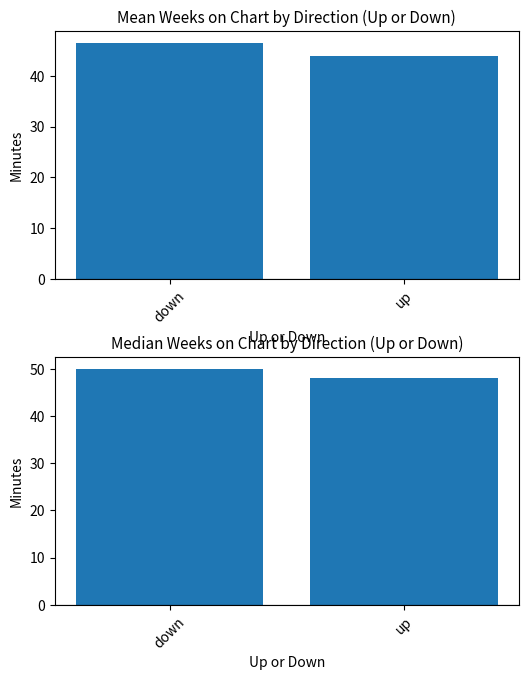

Count the Median Weeks on Chart values in the range 48 to 50.

2